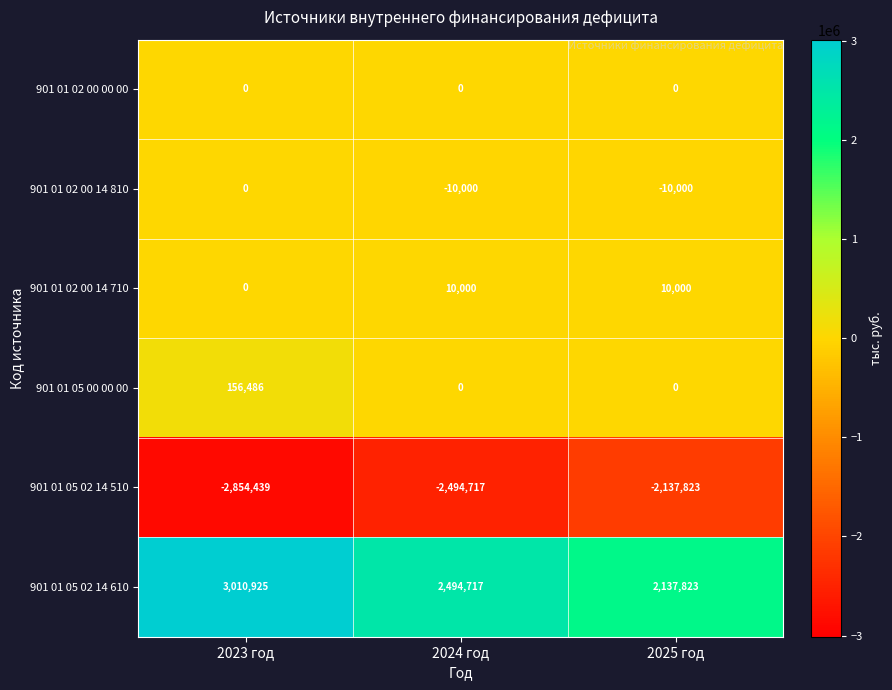

How many 901 01 02 00 14 810 values are between -10000 and 0?

3